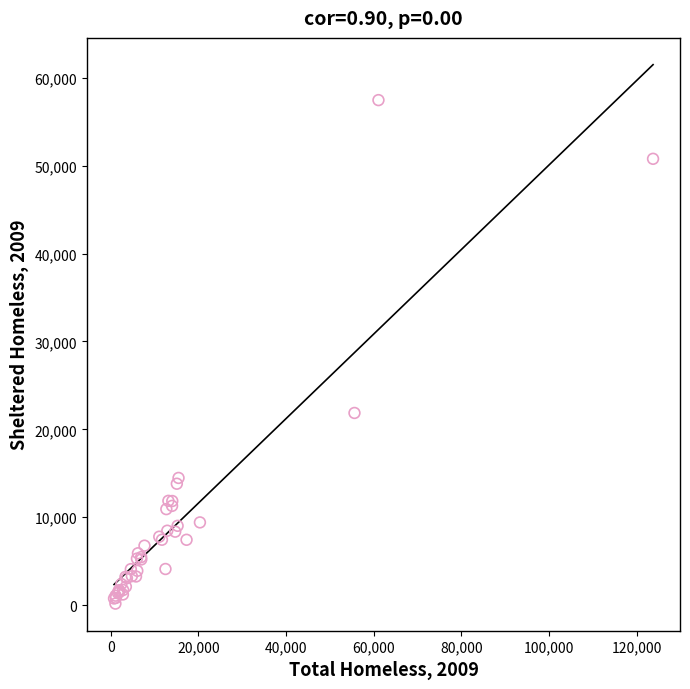

What Y value in the scatter plot is closest to 28818?

21867